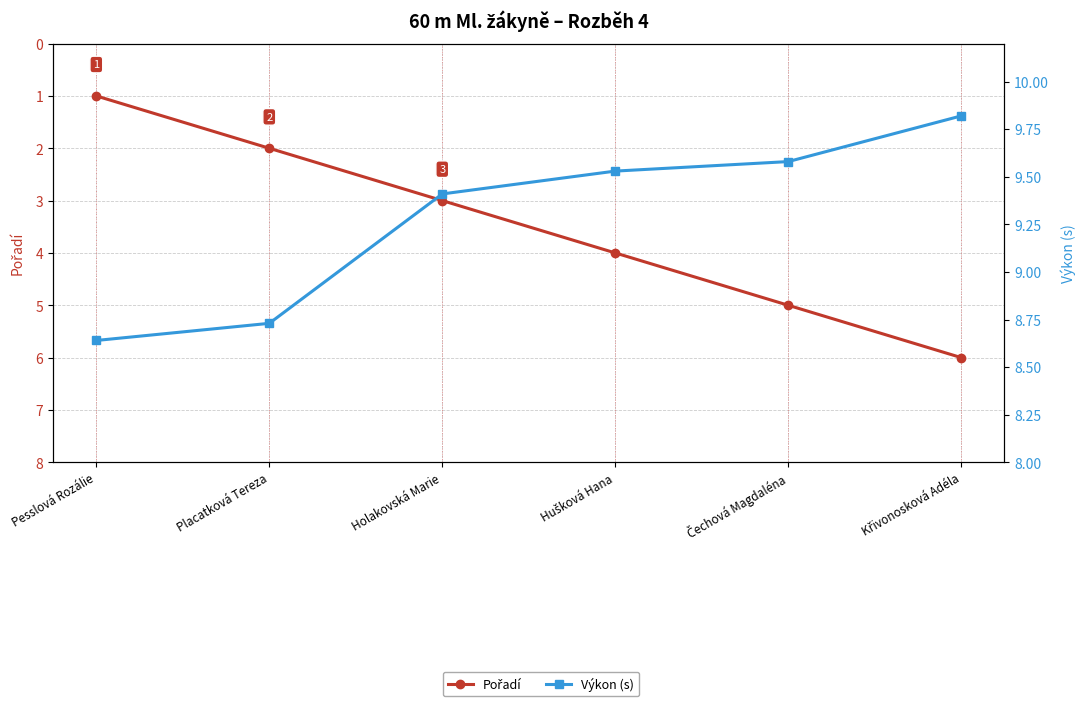

Rank the series by their average value, from lowest to highest.

Pořadí, Výkon (s)